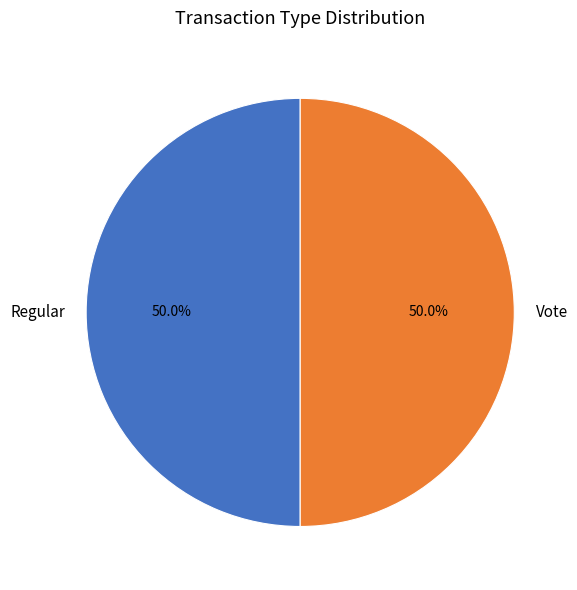

Is the sum of Regular and Vote greater than half?

Yes